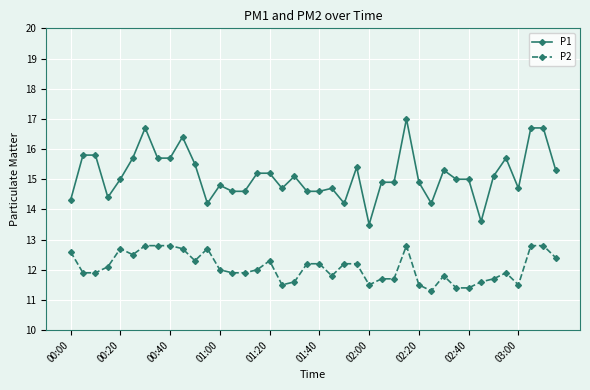

Reading left to right, list all the values displayed in this chart.

P1: 14.3	15.8	15.8	14.4	15.0	15.7	16.7	15.7	15.7	16.4	15.5	14.2	14.8	14.6	14.6	15.2	15.2	14.7	15.1	14.6	14.6	14.7	14.2	15.4	13.5	14.9	14.9	17.0	14.9	14.2	15.3	15.0	15.0	13.6	15.1	15.7	14.7	16.7	16.7	15.3
P2: 12.6	11.9	11.9	12.1	12.7	12.5	12.8	12.8	12.8	12.7	12.3	12.7	12.0	11.9	11.9	12.0	12.3	11.5	11.6	12.2	12.2	11.8	12.2	12.2	11.5	11.7	11.7	12.8	11.5	11.3	11.8	11.4	11.4	11.6	11.7	11.9	11.5	12.8	12.8	12.4